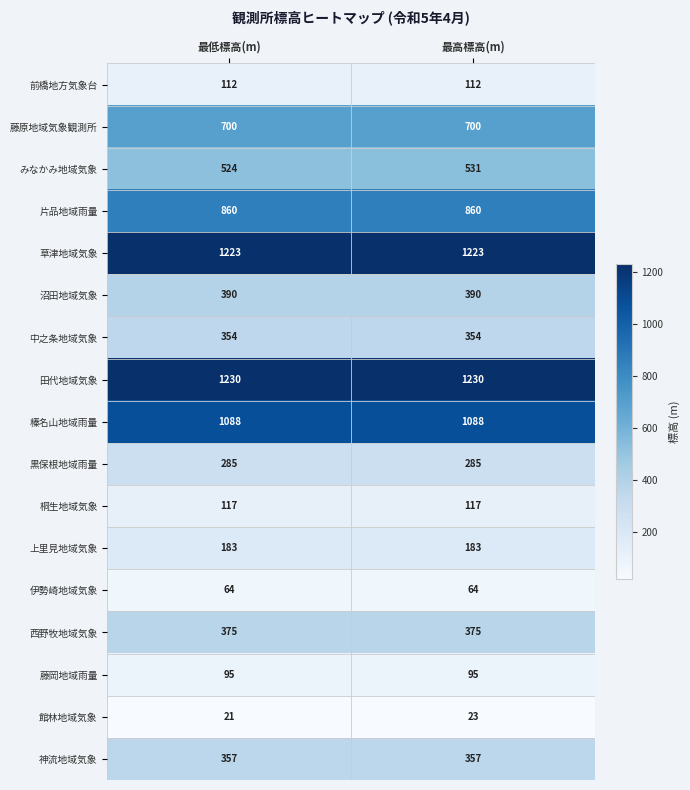

At which category is the sum across all series the highest?

最高標高(m)